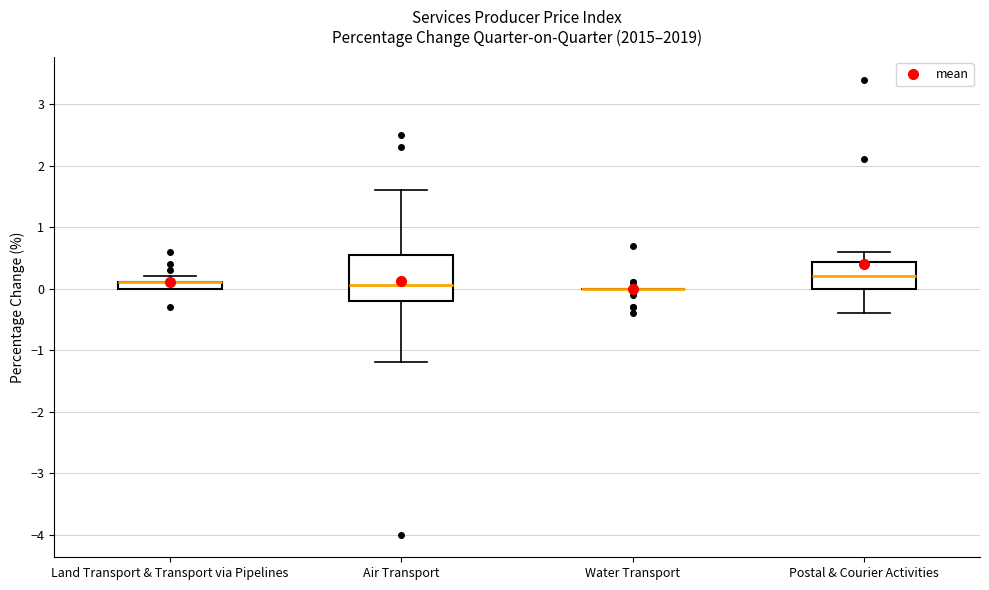

Comparing the boxes themselves (not the whiskers), which one is the tallest?

Air Transport